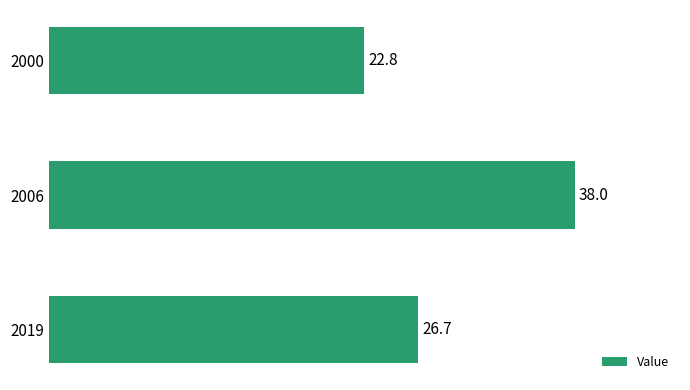

Reading top to bottom, what are all the values shown in this chart?

22.8	38.0	26.7